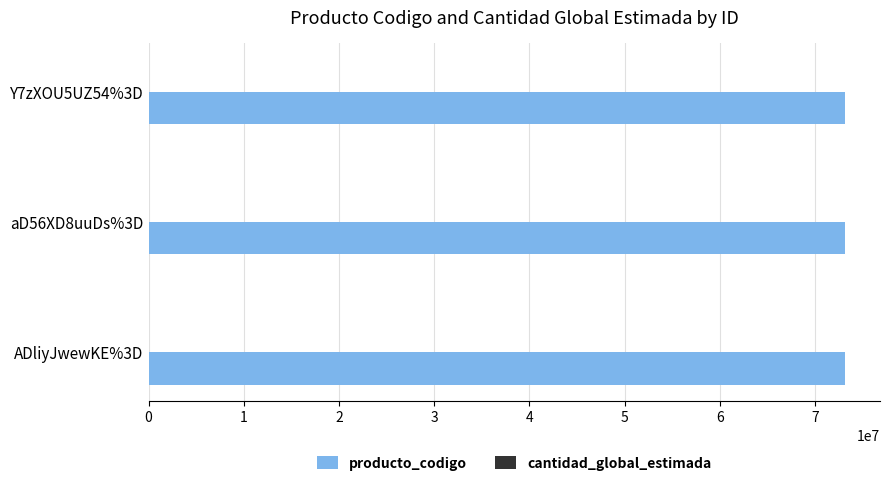

What is the sum of all producto_codigo values?

219456303